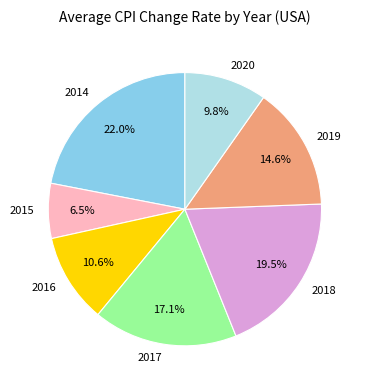

What is the smallest slice in the pie chart?

2015